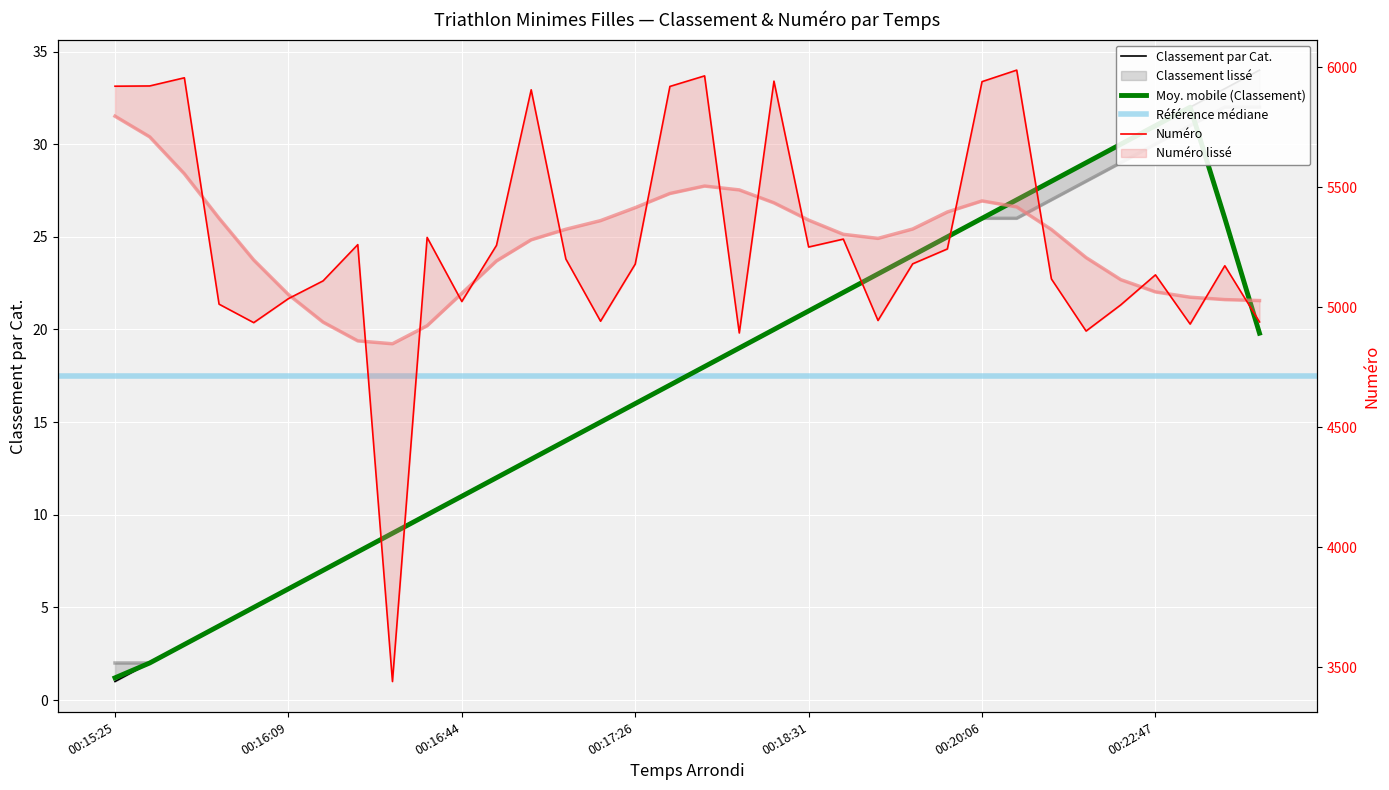

True or false: Classement par Cat. and Numéro intersect in this chart.

False